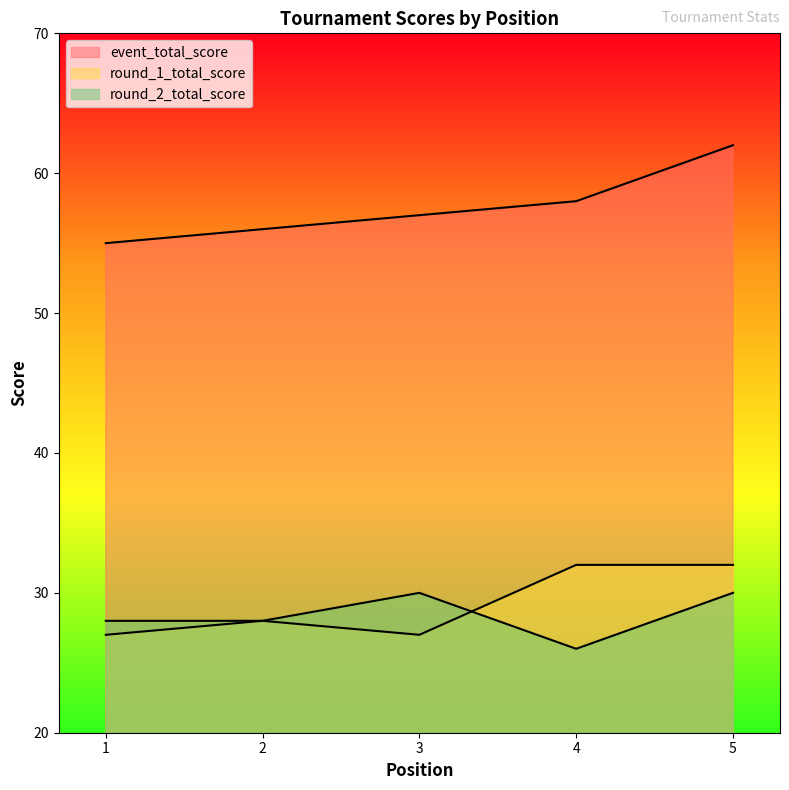

In round_2_total_score, how many points are higher than both neighbors (excluding endpoints)?

1